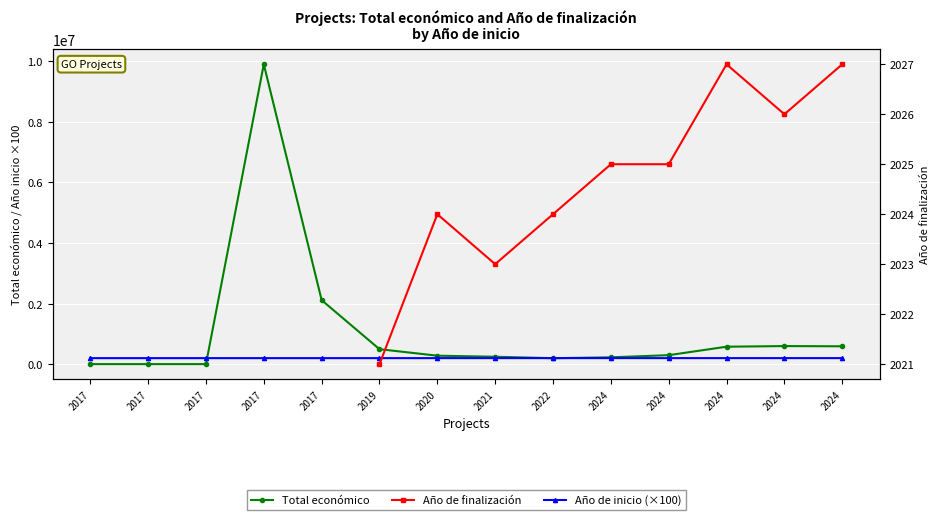

What value does the Año de inicio (×100) series have at 2024?

202400.0